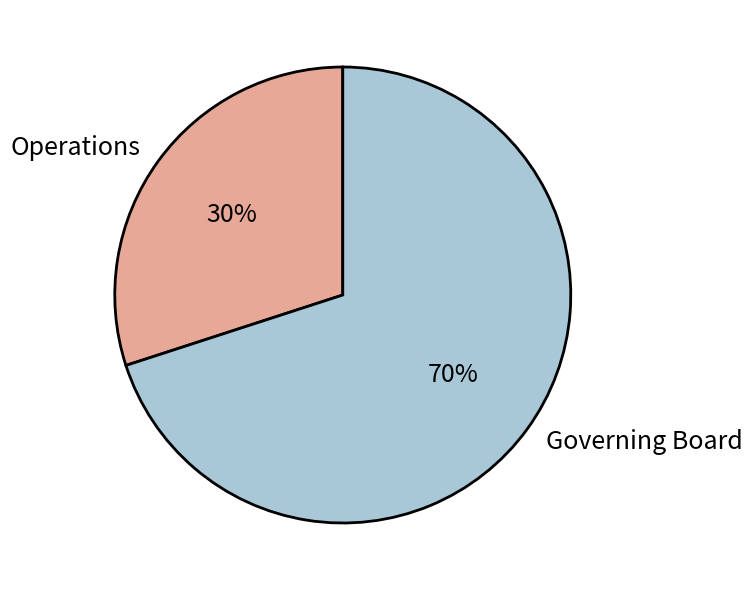

How many slices are in this pie chart?

2